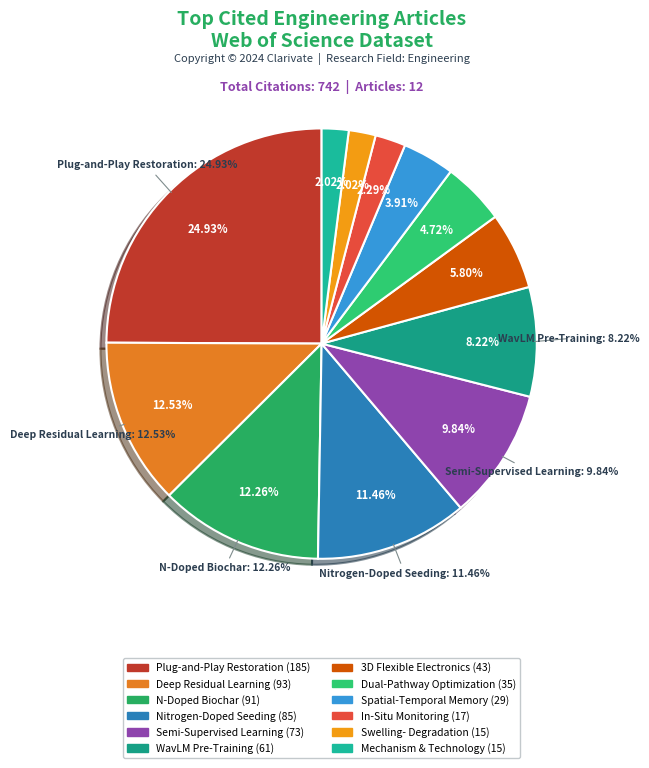

Is the sum of NITROGEN-DOPED SEEDING and MECHANISM AND TECHNOLOGY EVALUATION greater than half?

No